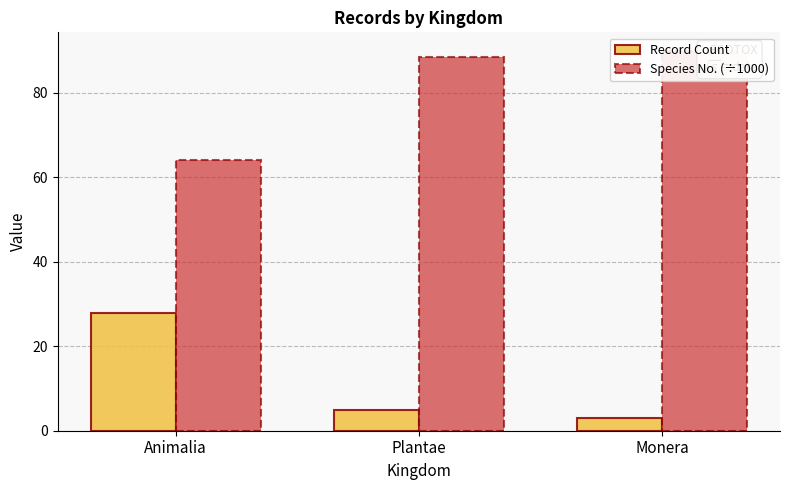

Reading left to right, transcribe all the data shown in this chart.

Record Count: 28.0	5.0	3.0
Species No. (÷1000): 64.1	88.5	89.9